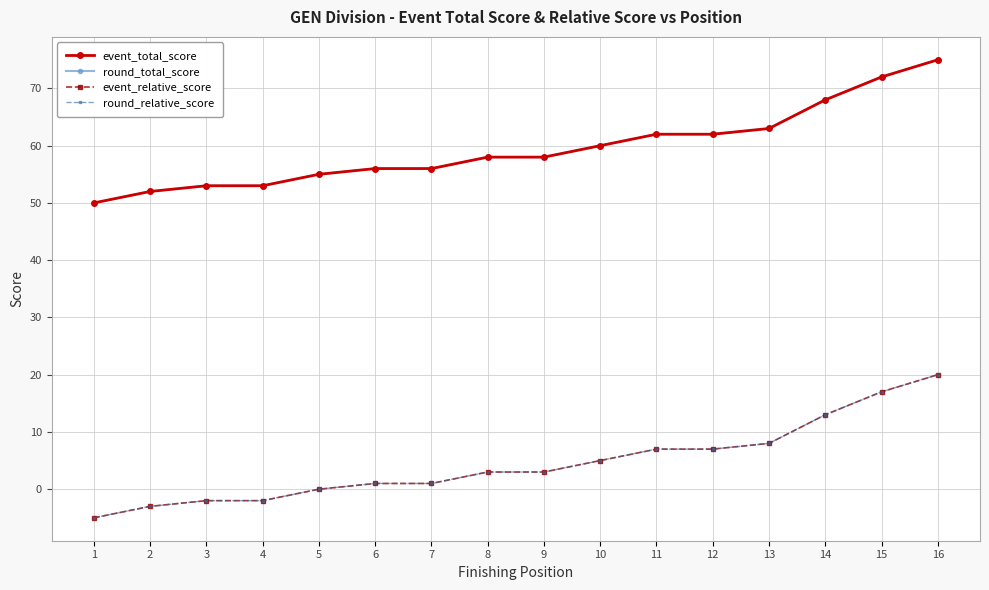

What is the value of the round_relative_score point at the 4th from the left?

-2